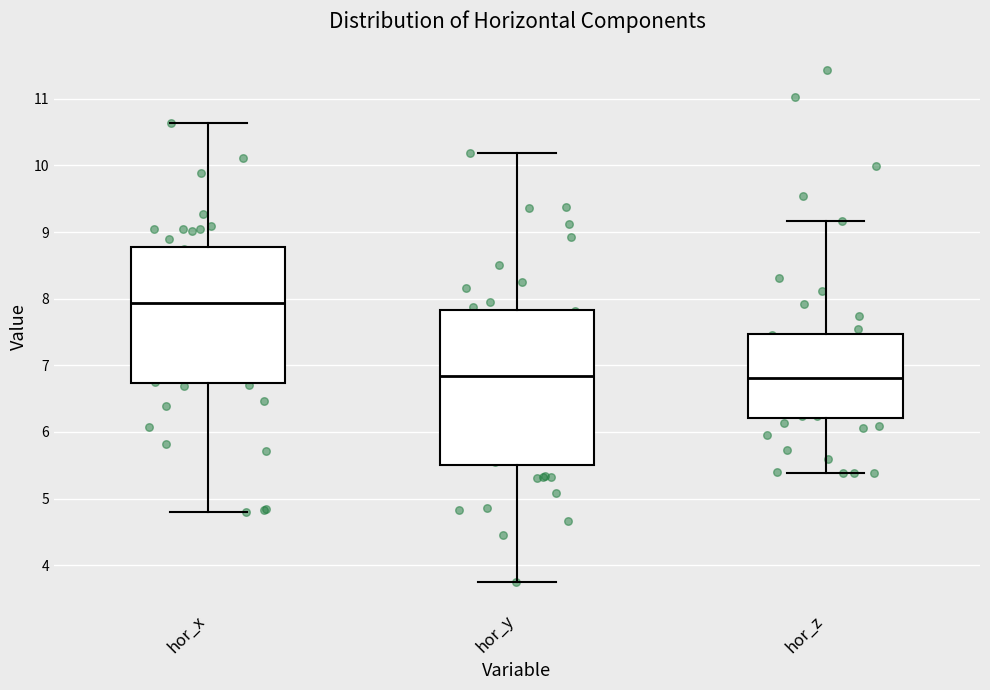

Reading left to right, read every box against the y-axis: the position of its median line, the range the box covers, and the ends of its whiskers. The values are not printed on the chart, so give them approximately, as read against the axis.

hor_x: median 7.9, box 6.7 to 8.8, whiskers 4.8 to 10.6
hor_y: median 6.8, box 5.5 to 7.8, whiskers 3.7 to 10.2
hor_z: median 6.8, box 6.2 to 7.5, whiskers 5.4 to 9.2